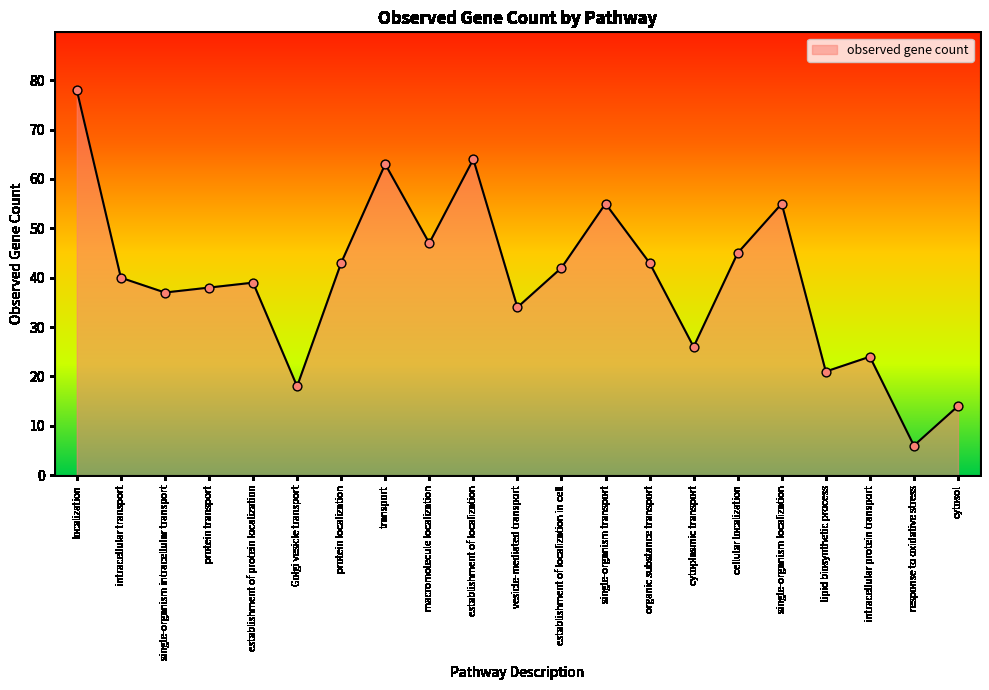

What is the change in value from establishment of protein localization to protein localization?

+4